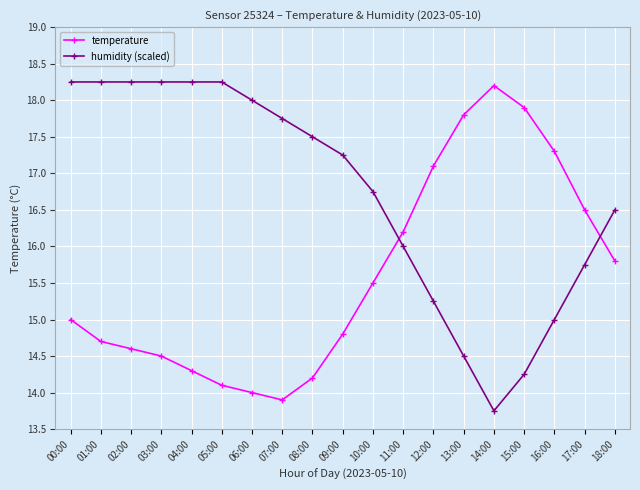

Is it true that humidity (scaled) equals 25.8 at 18:00?

False